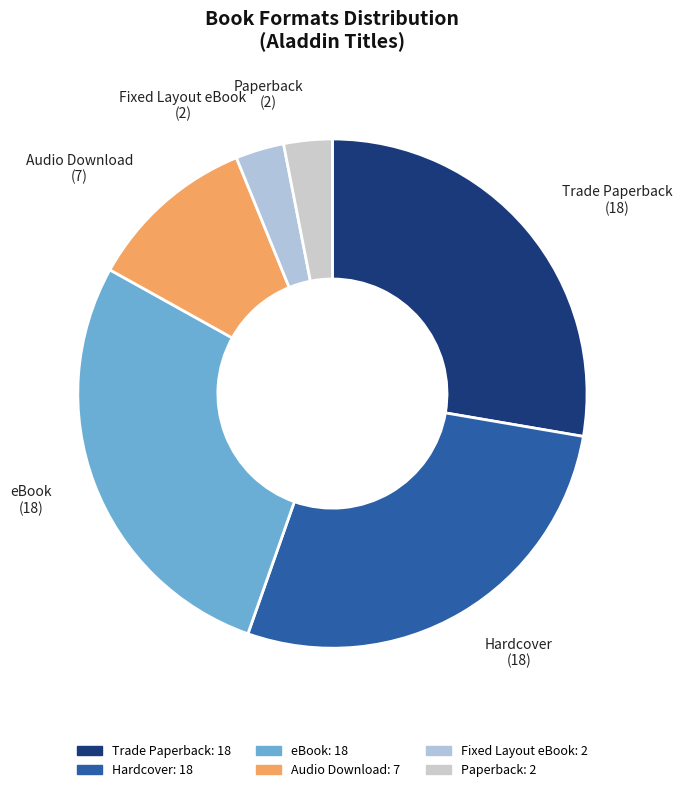

Is Audio Download the majority of the pie?

No